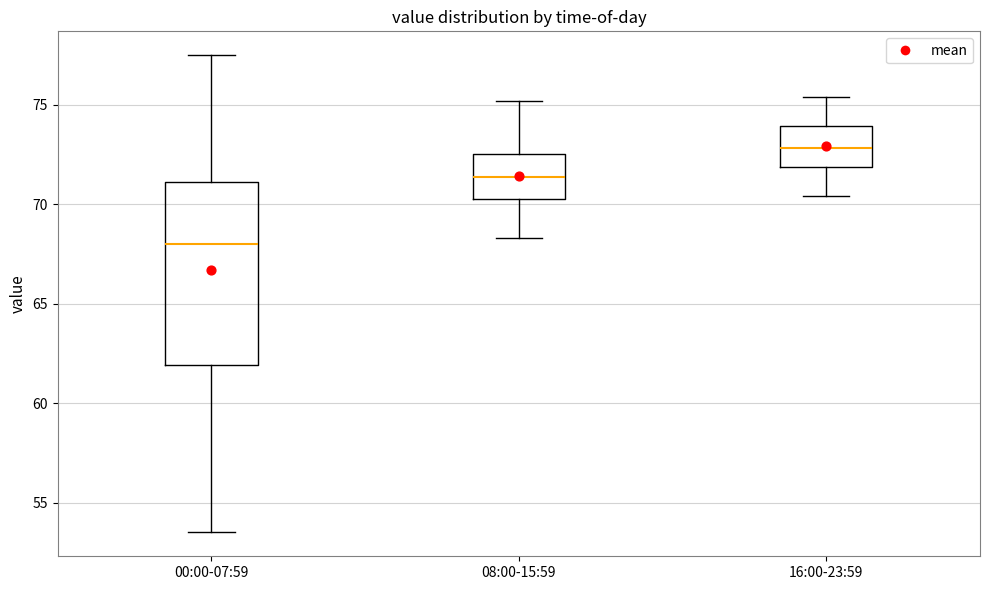

Reading left to right, transcribe this box plot: for each box, give where its median line is, the range the box spans, and where its two whiskers end, as read against the y-axis. The values are not printed on the chart, so give them approximately, as read against the axis.

00:00-07:59: median 68.0, box 62.0 to 71.0, whiskers 53.5 to 77.5
08:00-15:59: median 71.5, box 70.5 to 72.5, whiskers 68.5 to 75.0
16:00-23:59: median 73.0, box 72.0 to 74.0, whiskers 70.5 to 75.5